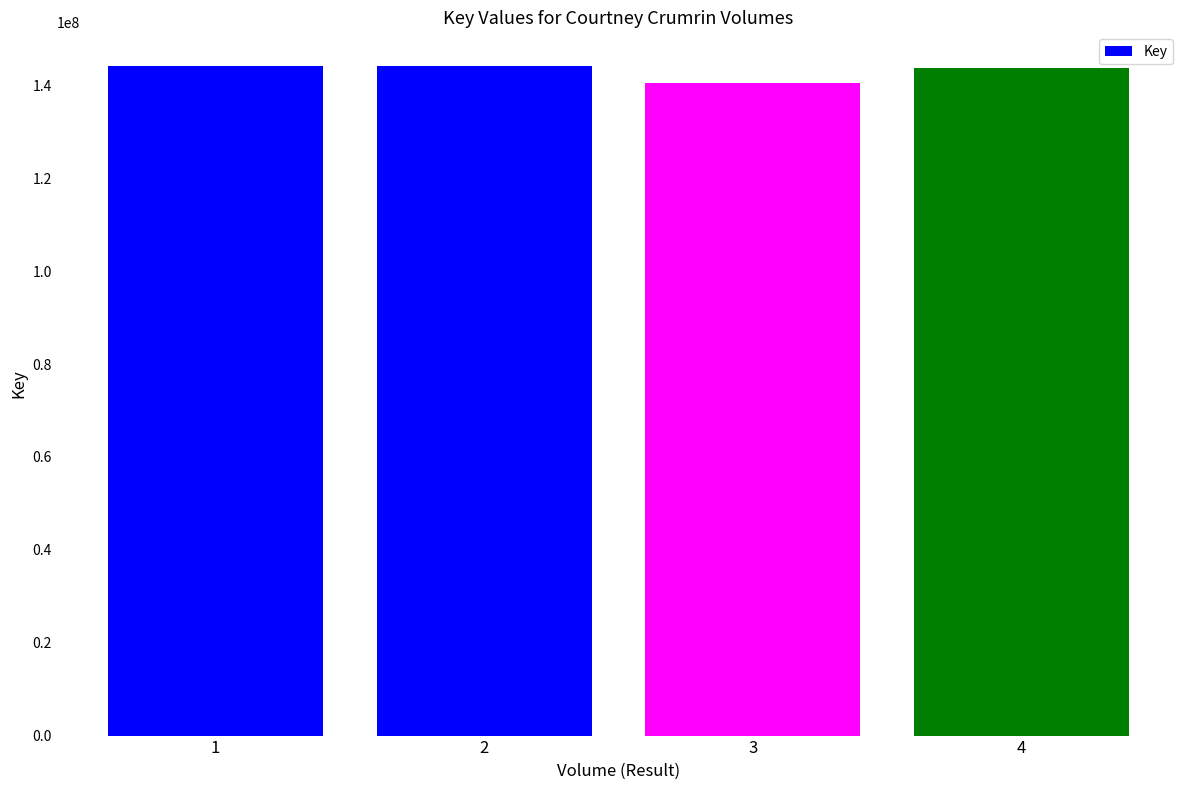

What is the smallest value displayed?

140490126